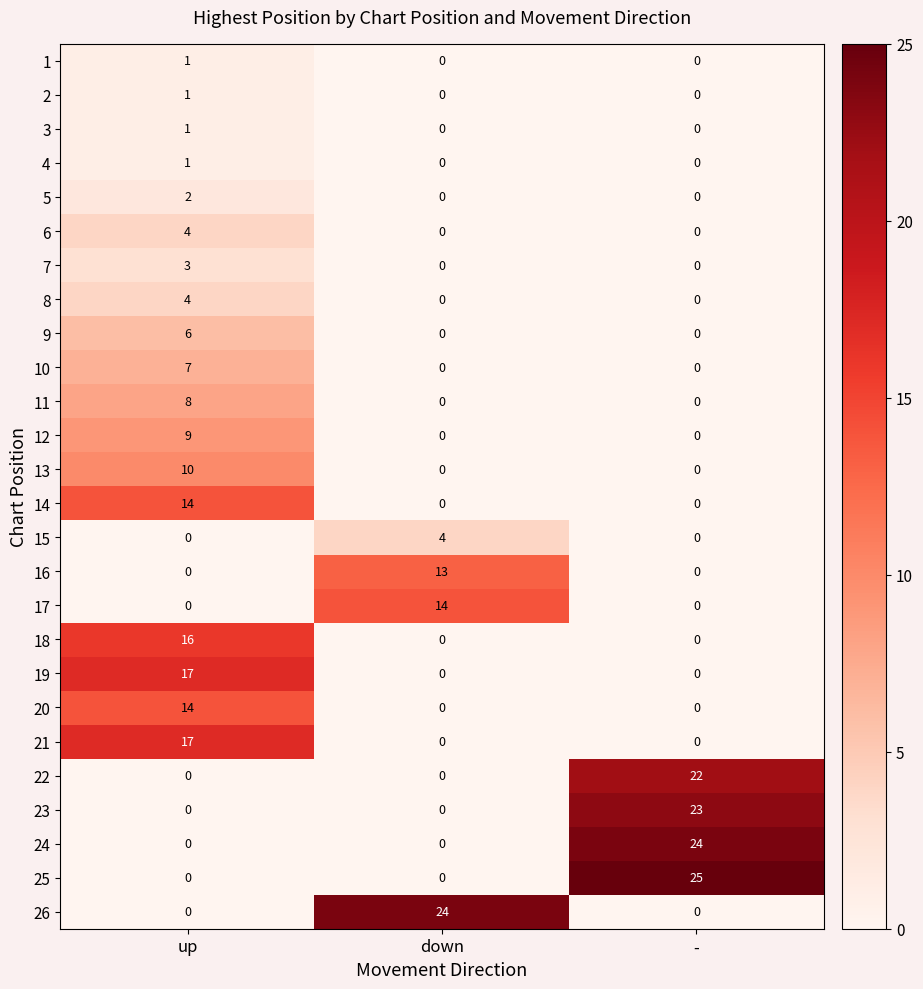

Between down and -, which series saw the biggest shift?

25